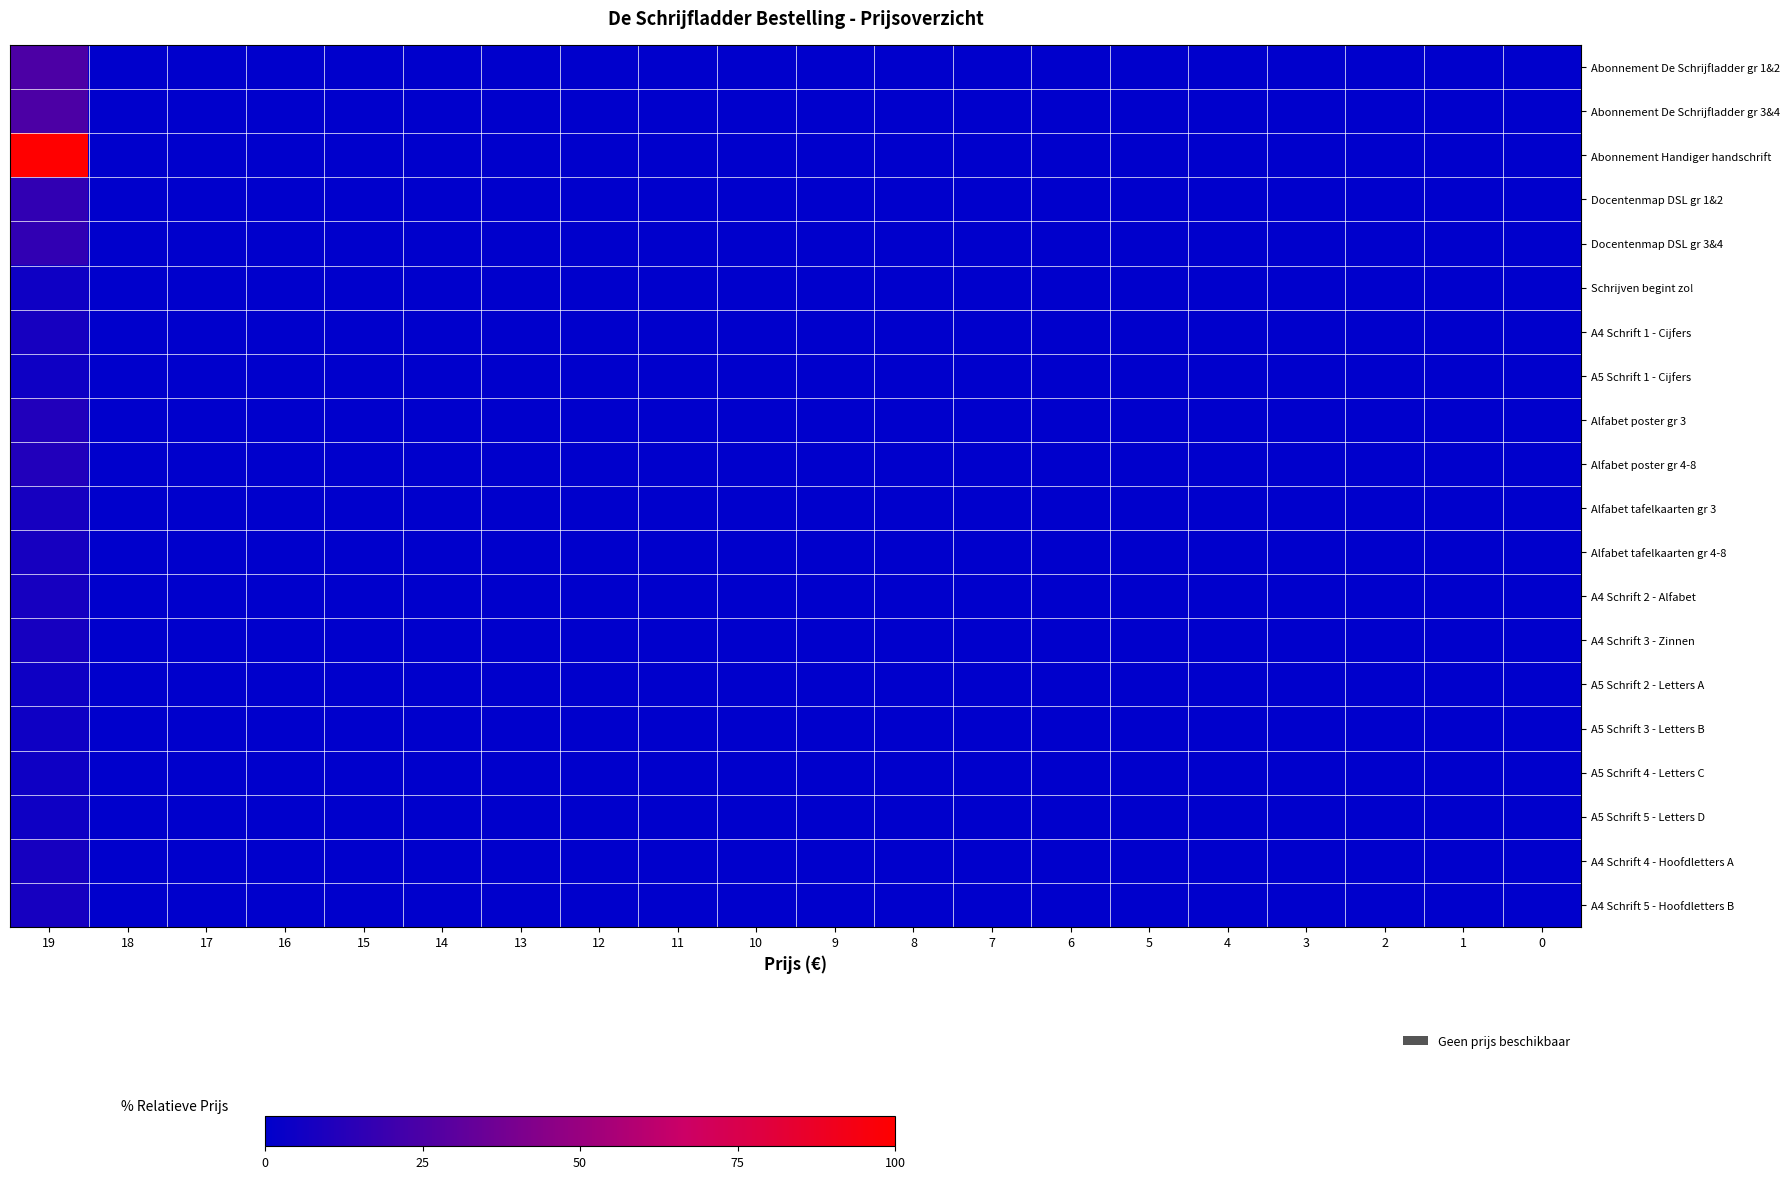

Which series has the largest total across all categories?

Abonnement Handiger handschrift